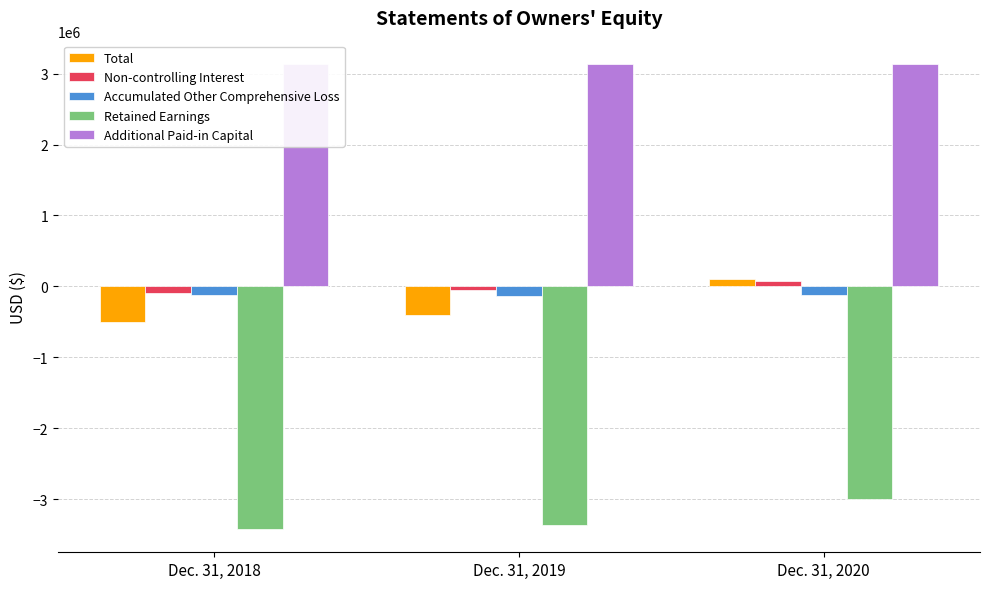

What is the difference between the Retained Earnings values at Dec. 31, 2020 and Dec. 31, 2019?

375715